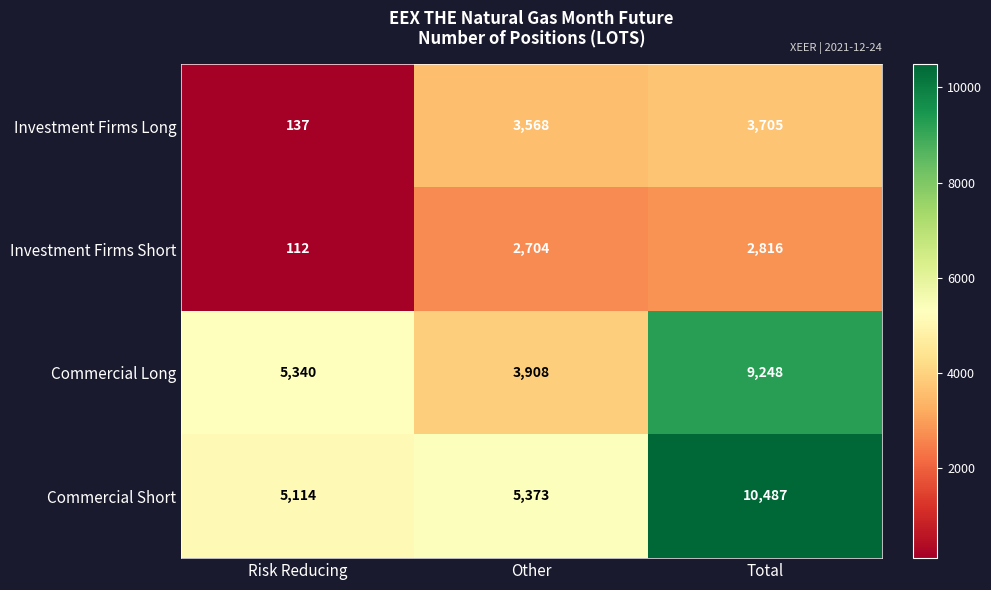

How many distinct data groups are displayed?

4